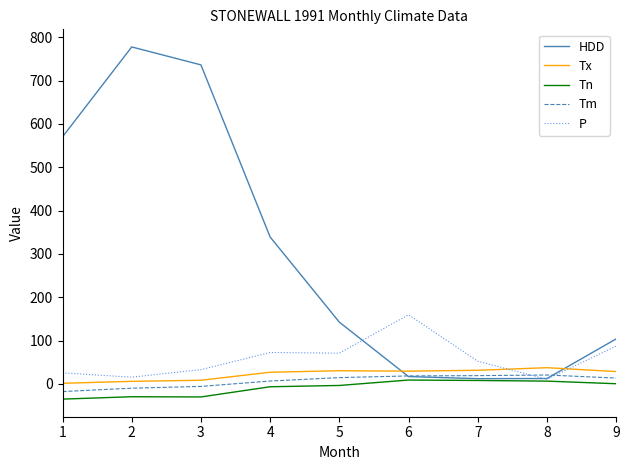

After their last crossing, which series has the higher values: Tm or P?

P